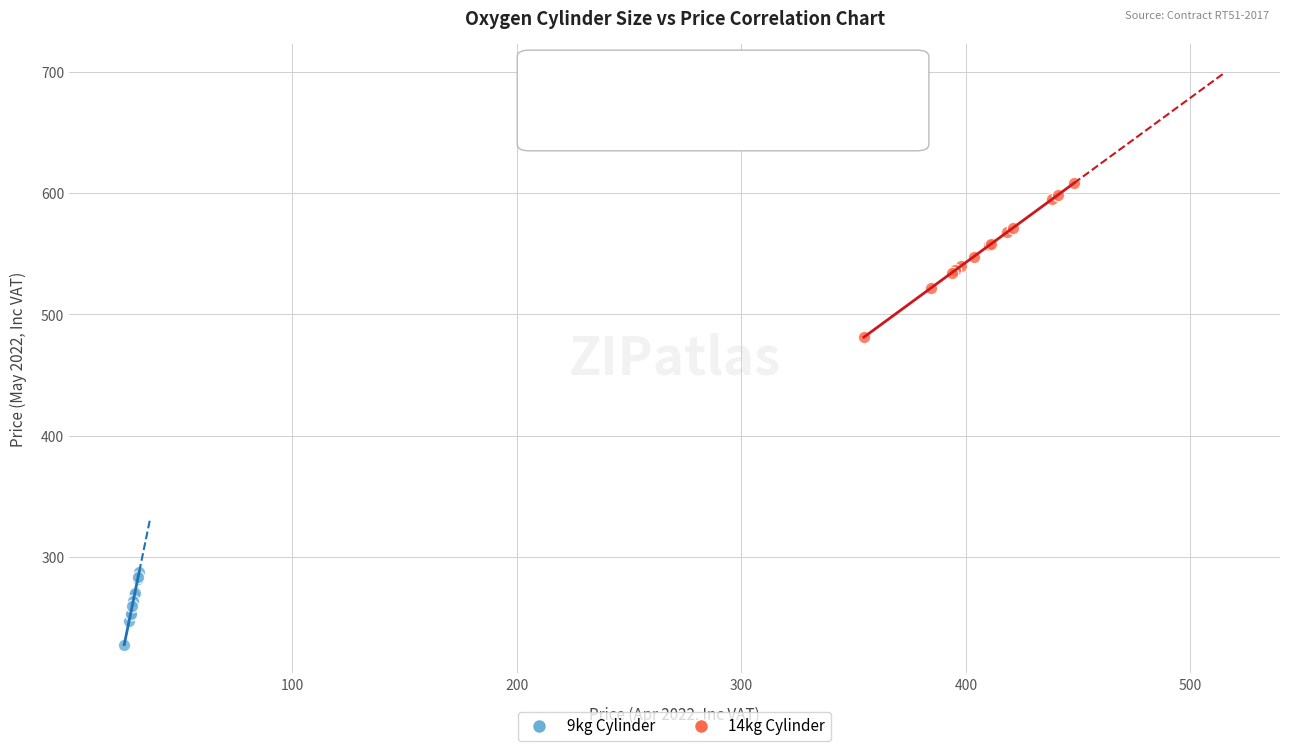

Which series has the widest spread of Y values?

14kg Cylinder